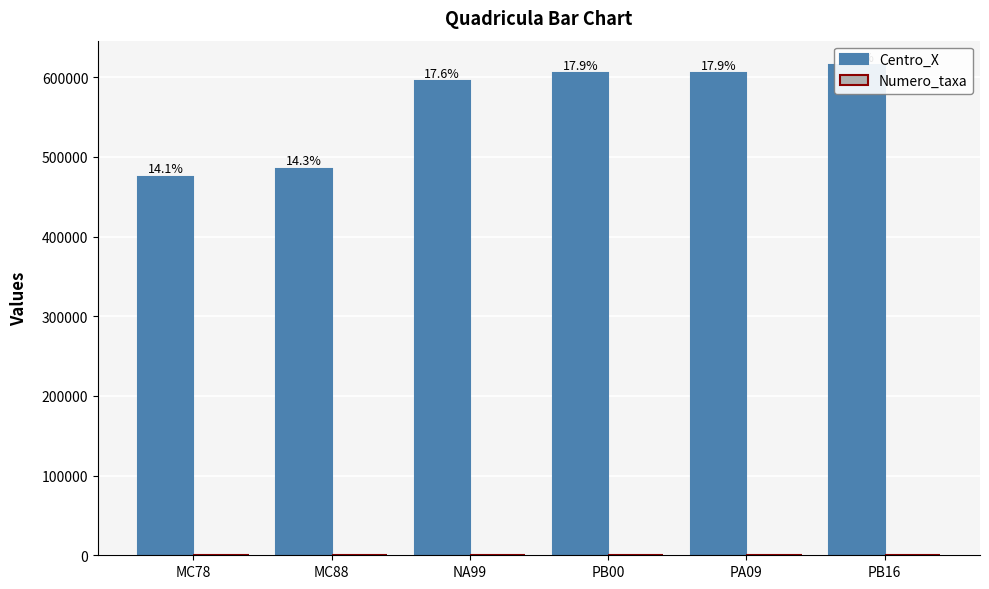

Which series changed the most between PA09 and PB16?

Centro_X